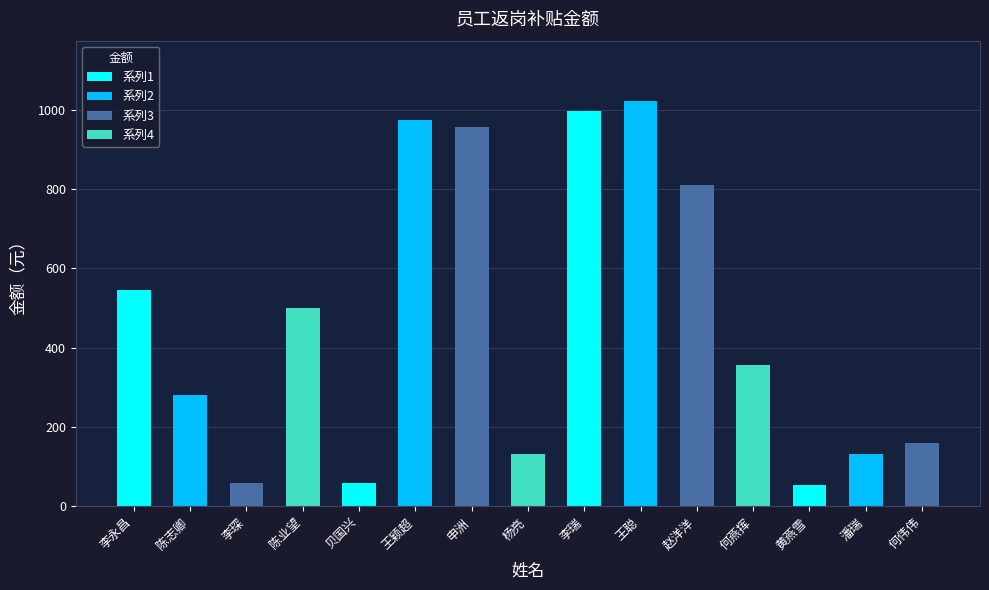

How many series are shown in this chart?

1